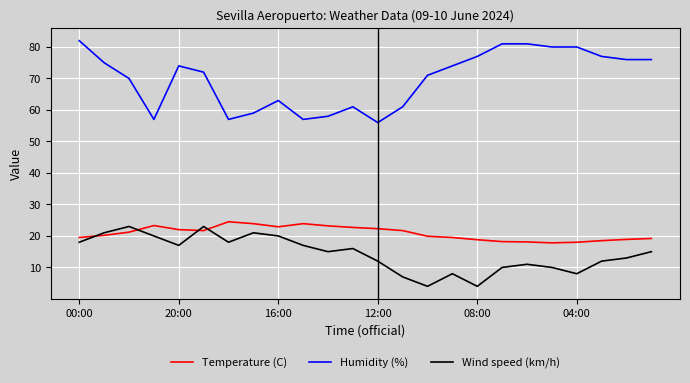

Which series has the largest total across all categories?

Humidity (%)